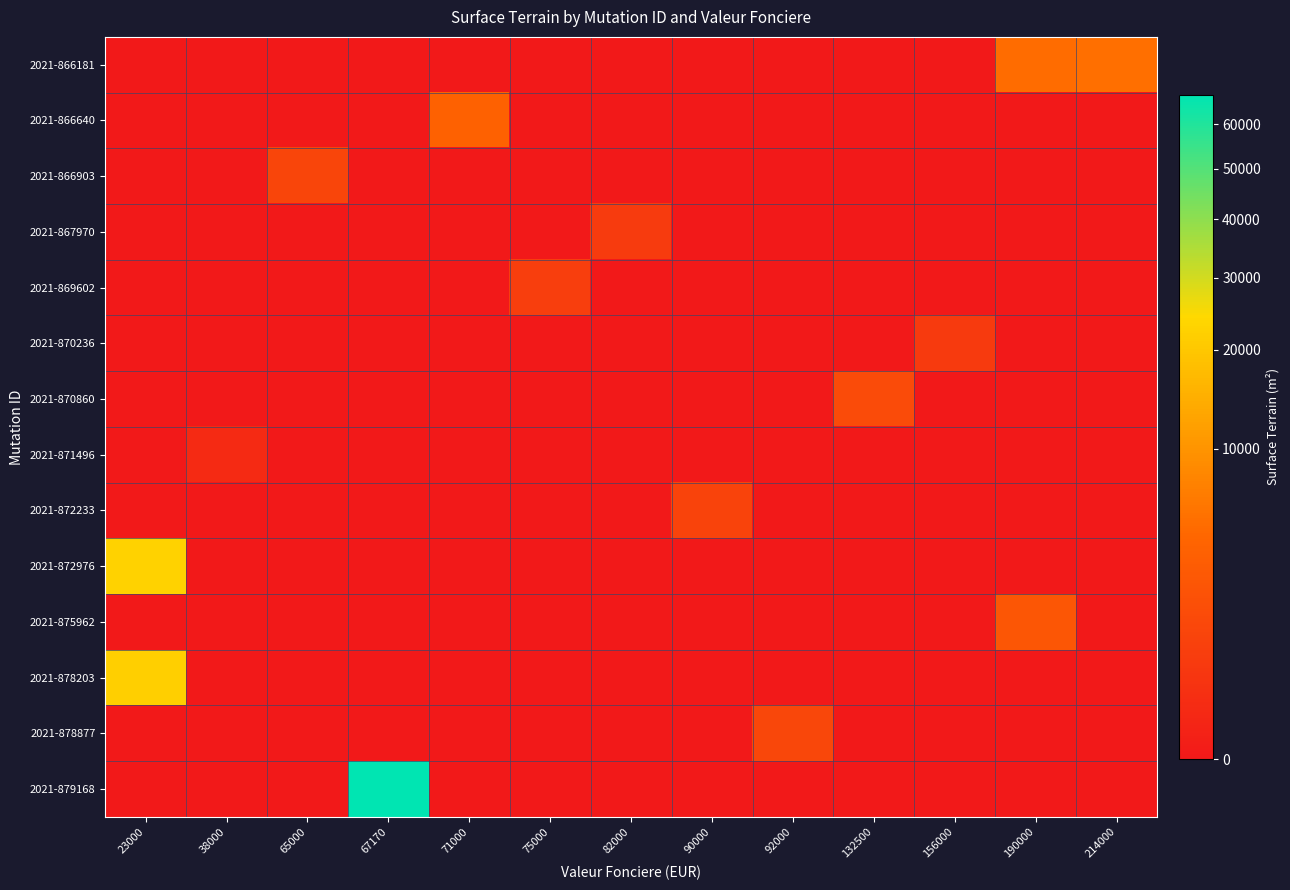

Reading left to right, extract all data points from this chart.

2021-866181: 23000=0	38000=0	65000=0	67170=0	71000=0	75000=0	82000=0	90000=0	92000=0	132500=0	156000=0	190000=4985	214000=5216
2021-866640: 23000=0	38000=0	65000=0	67170=0	71000=3760	75000=0	82000=0	90000=0	92000=0	132500=0	156000=0	190000=0	214000=0
2021-866903: 23000=0	38000=0	65000=1121	67170=0	71000=0	75000=0	82000=0	90000=0	92000=0	132500=0	156000=0	190000=0	214000=0
2021-867970: 23000=0	38000=0	65000=0	67170=0	71000=0	75000=0	82000=586	90000=0	92000=0	132500=0	156000=0	190000=0	214000=0
2021-869602: 23000=0	38000=0	65000=0	67170=0	71000=0	75000=732	82000=0	90000=0	92000=0	132500=0	156000=0	190000=0	214000=0
2021-870236: 23000=0	38000=0	65000=0	67170=0	71000=0	75000=0	82000=0	90000=0	92000=0	132500=0	156000=548	190000=0	214000=0
2021-870860: 23000=0	38000=0	65000=0	67170=0	71000=0	75000=0	82000=0	90000=0	92000=0	132500=1472	156000=0	190000=0	214000=0
2021-871496: 23000=0	38000=114	65000=0	67170=0	71000=0	75000=0	82000=0	90000=0	92000=0	132500=0	156000=0	190000=0	214000=0
2021-872233: 23000=0	38000=0	65000=0	67170=0	71000=0	75000=0	82000=0	90000=1010	92000=0	132500=0	156000=0	190000=0	214000=0
2021-872976: 23000=22690	38000=0	65000=0	67170=0	71000=0	75000=0	82000=0	90000=0	92000=0	132500=0	156000=0	190000=0	214000=0
2021-875962: 23000=0	38000=0	65000=0	67170=0	71000=0	75000=0	82000=0	90000=0	92000=0	132500=0	156000=0	190000=2508	214000=0
2021-878203: 23000=21868	38000=0	65000=0	67170=0	71000=0	75000=0	82000=0	90000=0	92000=0	132500=0	156000=0	190000=0	214000=0
2021-878877: 23000=0	38000=0	65000=0	67170=0	71000=0	75000=0	82000=0	90000=0	92000=1212	132500=0	156000=0	190000=0	214000=0
2021-879168: 23000=0	38000=0	65000=0	67170=67170	71000=0	75000=0	82000=0	90000=0	92000=0	132500=0	156000=0	190000=0	214000=0